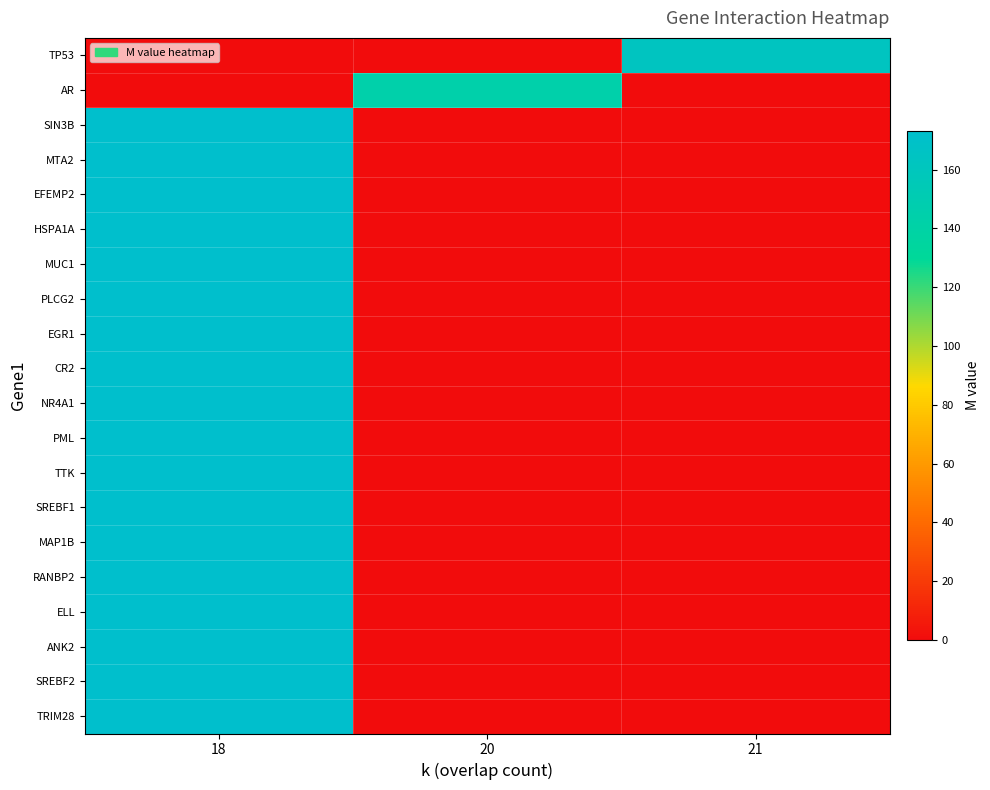

Which series changed the most between 18 and 21?

SIN3B